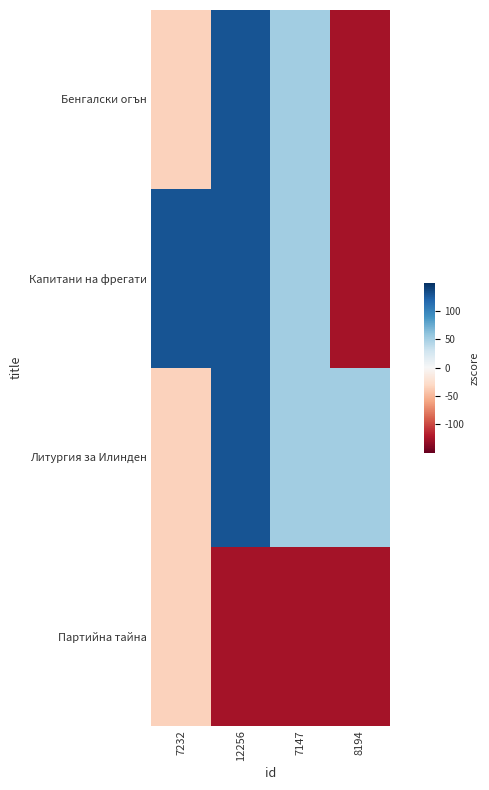

What is the total value across all series at 12256?

264.6